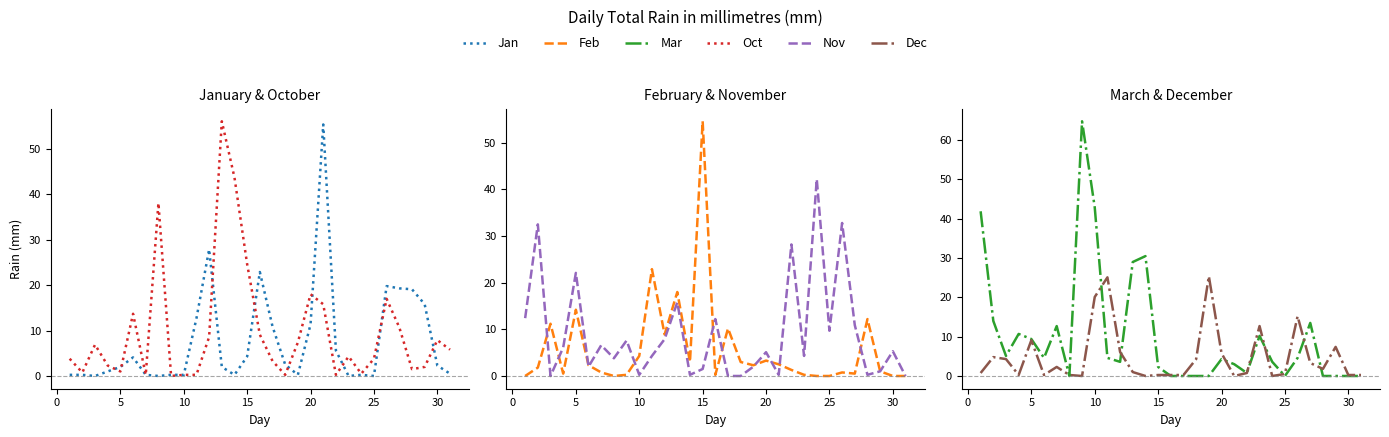

The value of Mar at 10 is 7.7. True or false?

False